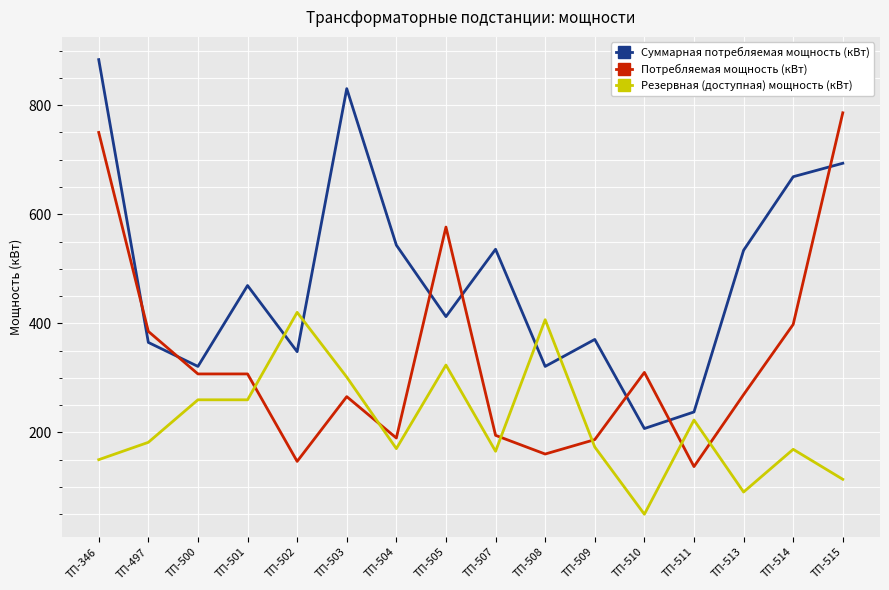

Is it true that Резервная (доступная) мощность (кВт) equals 35.0 at ТП-515?

False